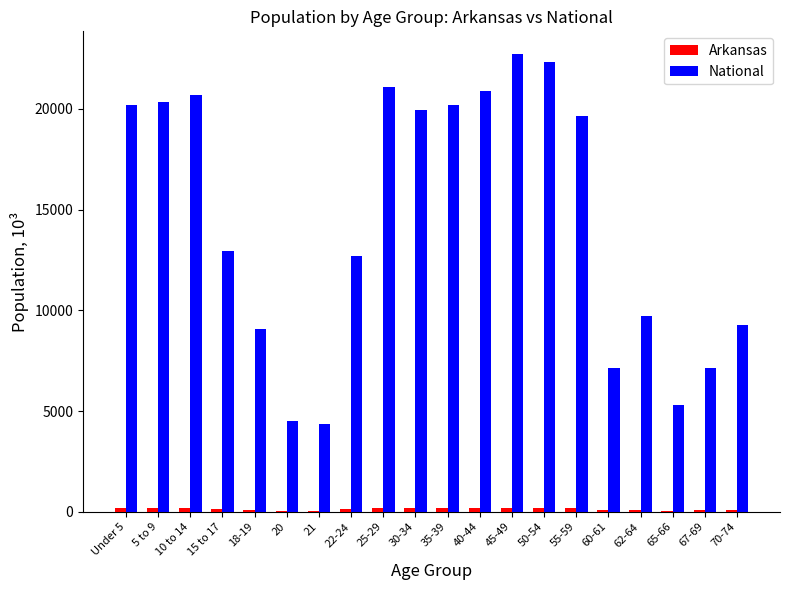

Where is National nearest to the value 13531?

15 to 17